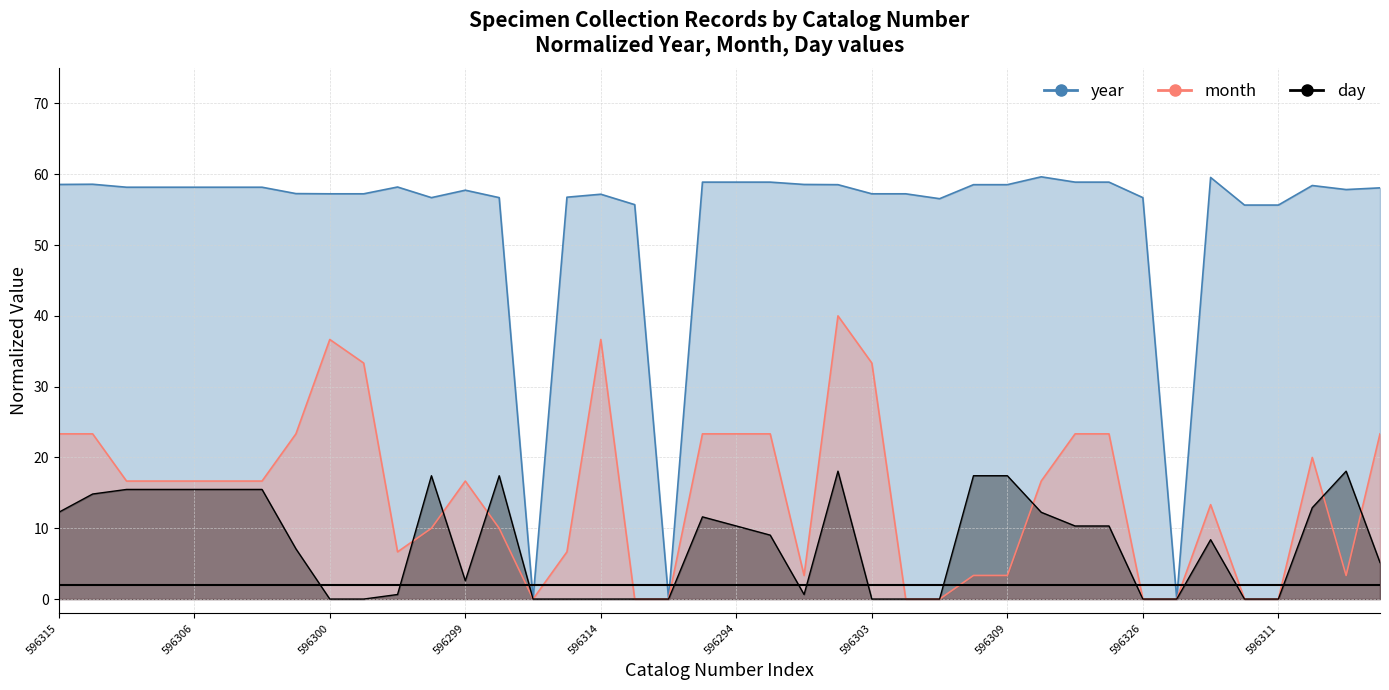

What position from the left is 596316?

23